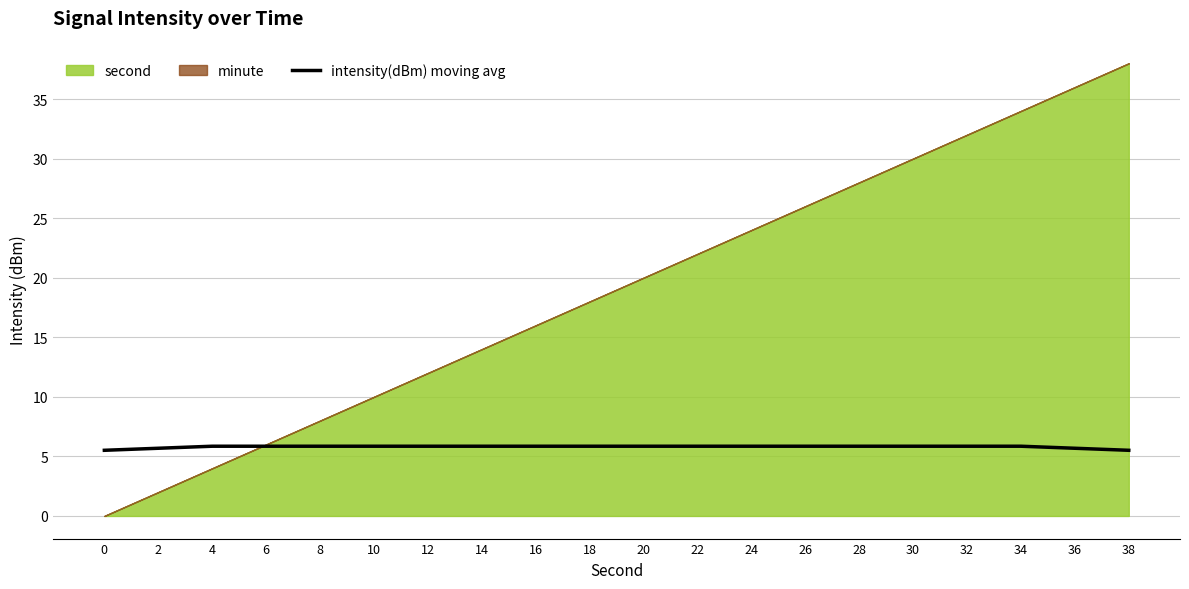

What is the sum of the values at 0 and 4?

11.4